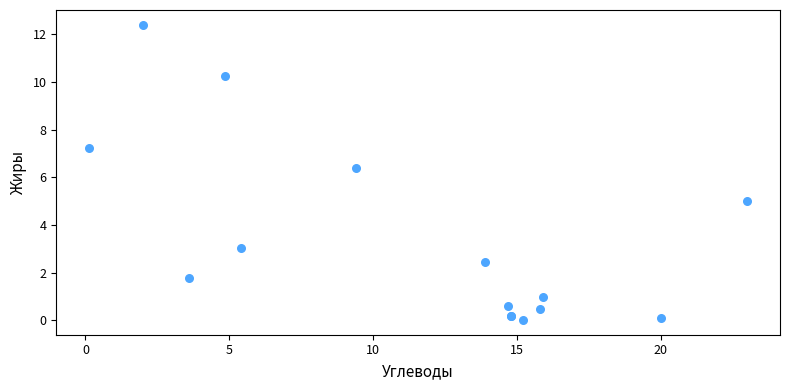

What Y value in the scatter plot is closest to 6?

6.4